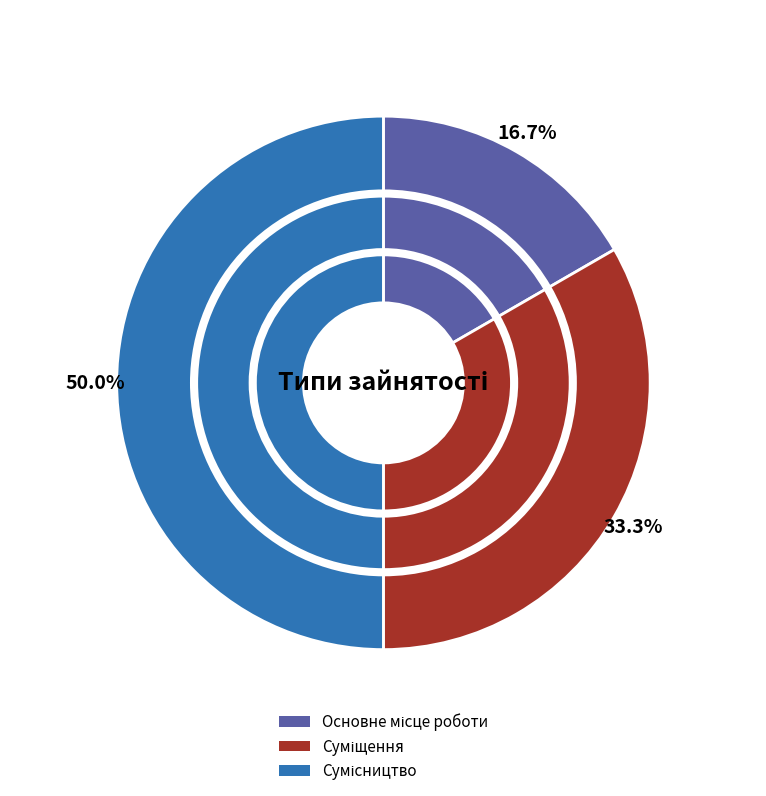

How much of the chart is everything except Суміщення?

66.7%